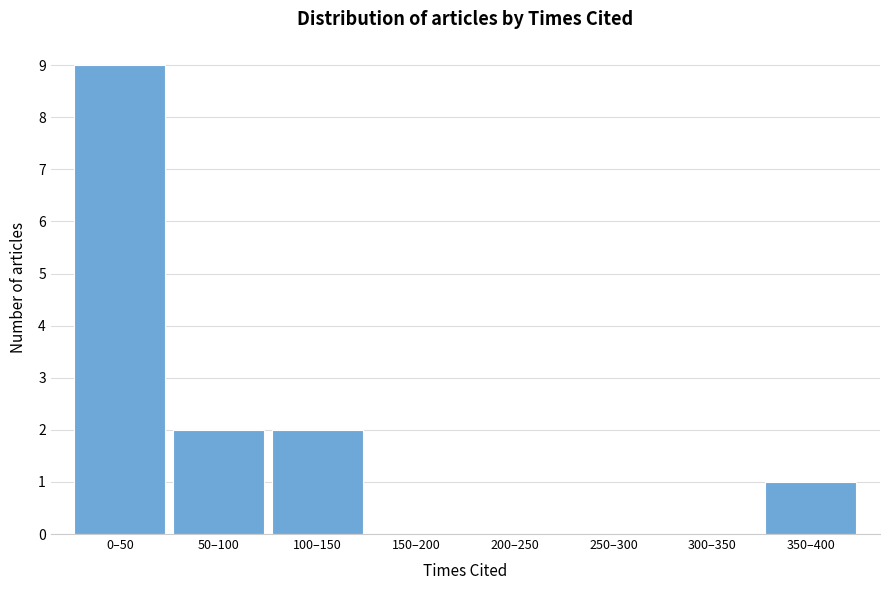

Reading left to right, transcribe all the data shown in this chart.

0–50=9	50–100=2	100–150=2	150–200=0	200–250=0	250–300=0	300–350=0	350–400=1